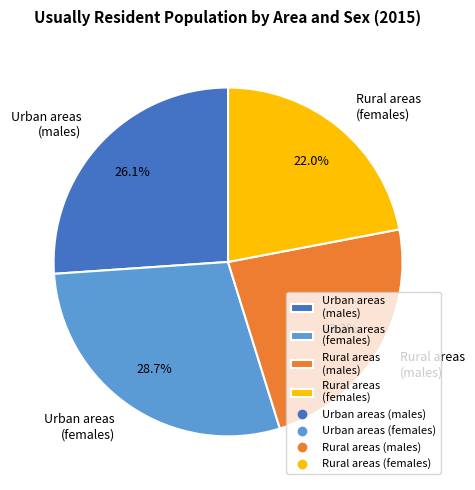

Is there any slice that represents more than half of the pie?

No